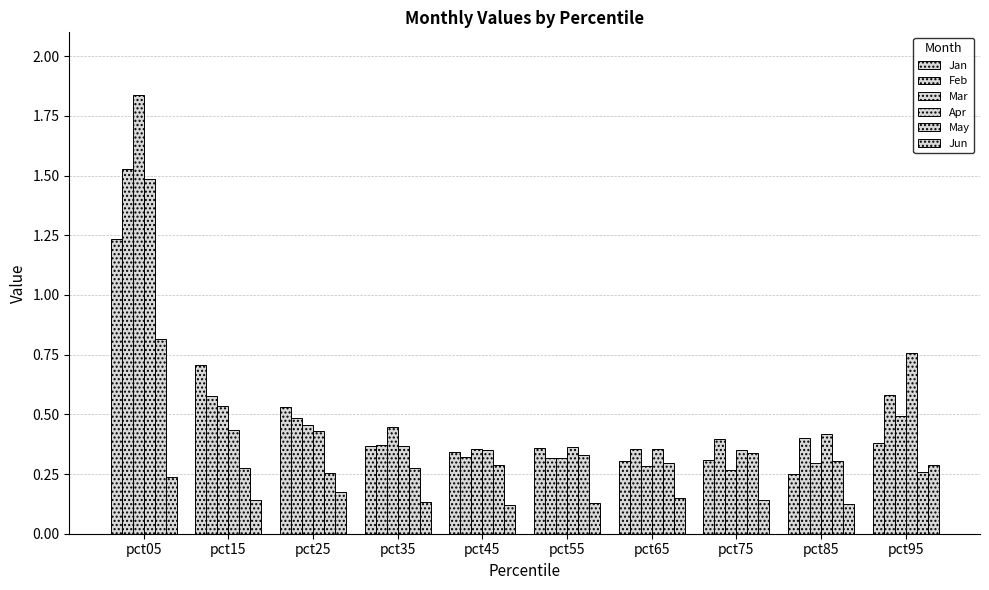

Are the bars grouped side by side (vs. stacked)?

Yes